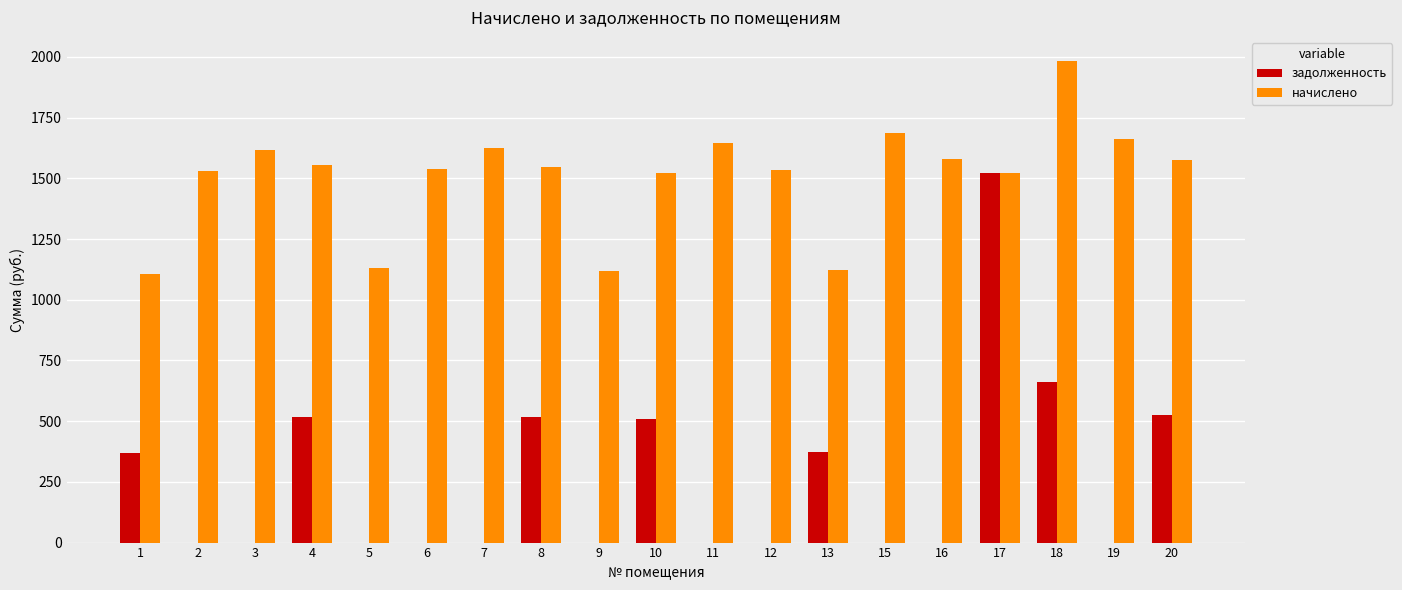

Are the bars horizontal?

No